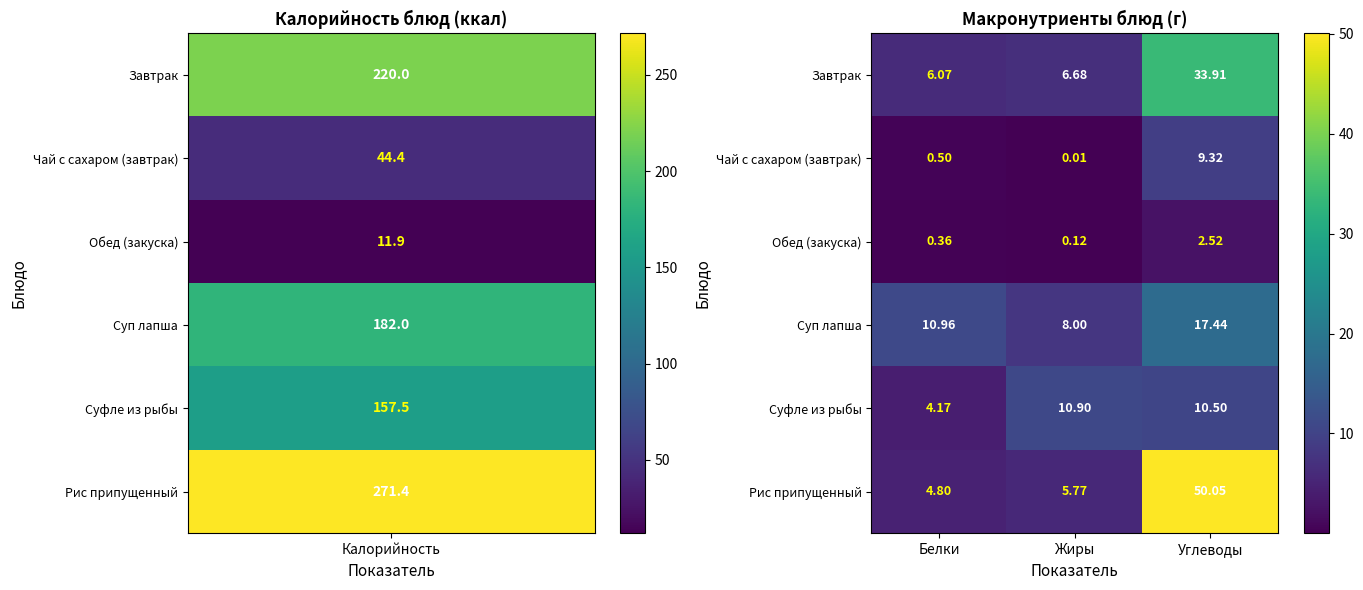

At which category is the sum across all series the highest?

Углеводы